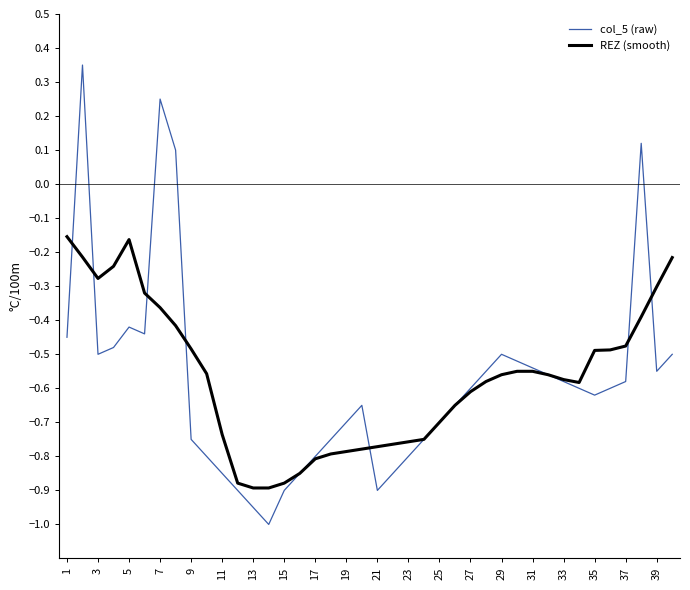

Rank the series by their maximum value, from highest to lowest.

col_5 (raw), REZ (smooth)